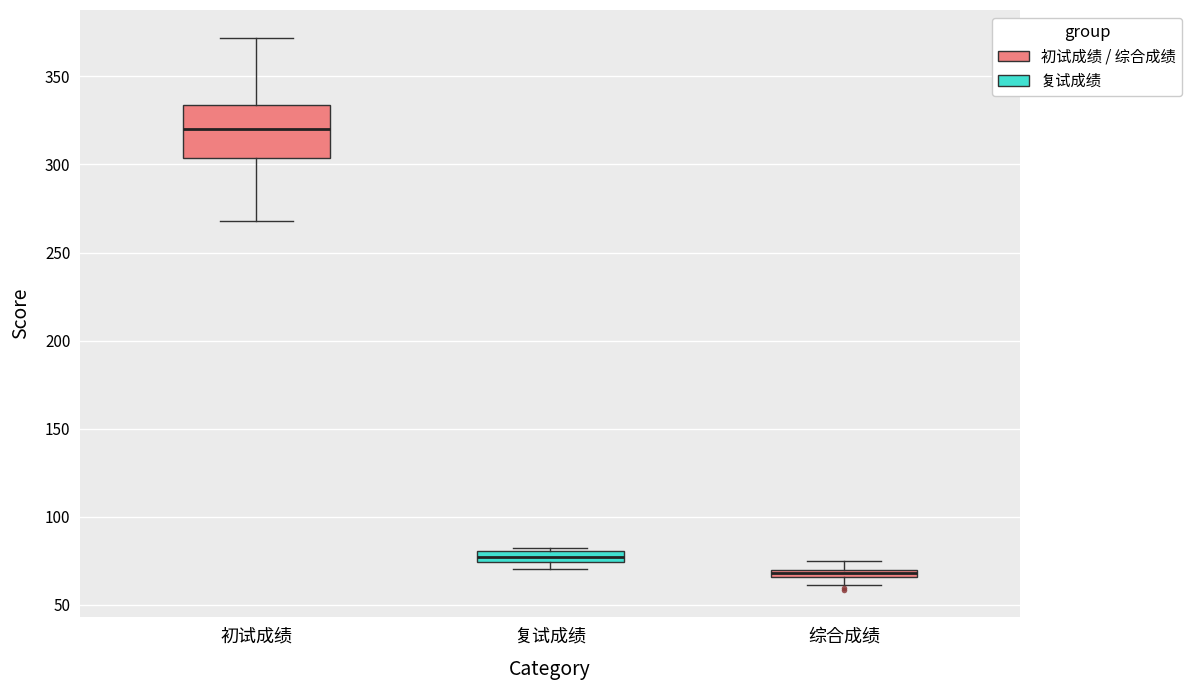

Which box has the lowest median line?

综合成绩